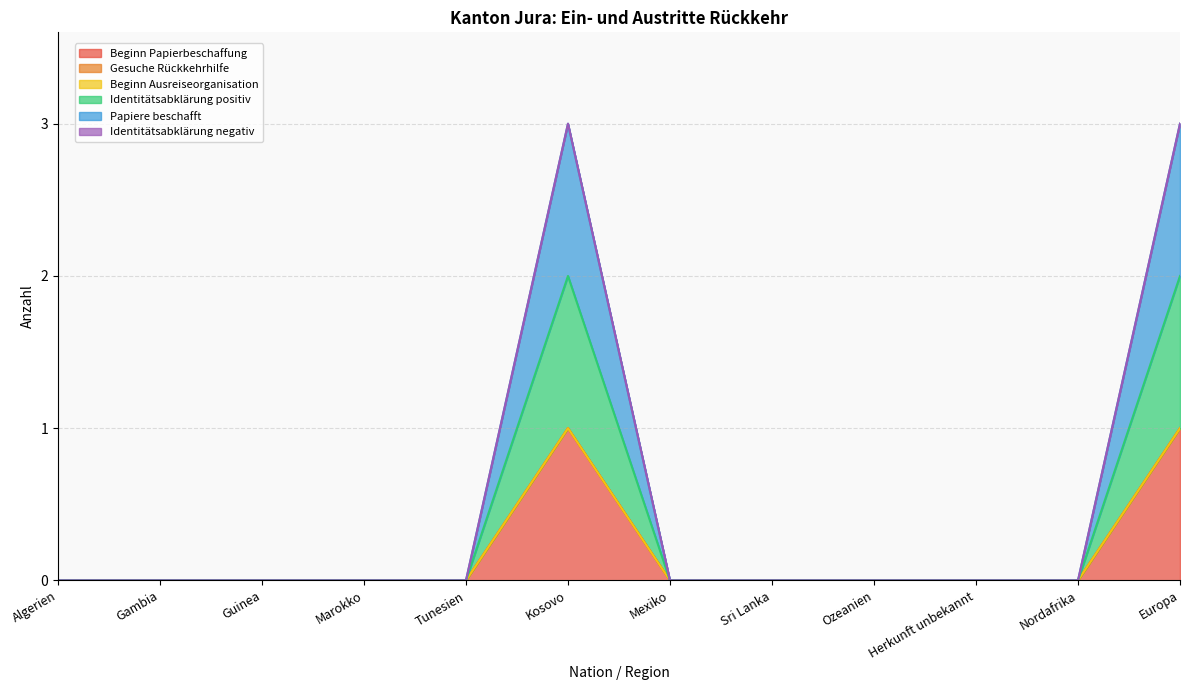

At which category does the chart reach its minimum across all series?

Algerien